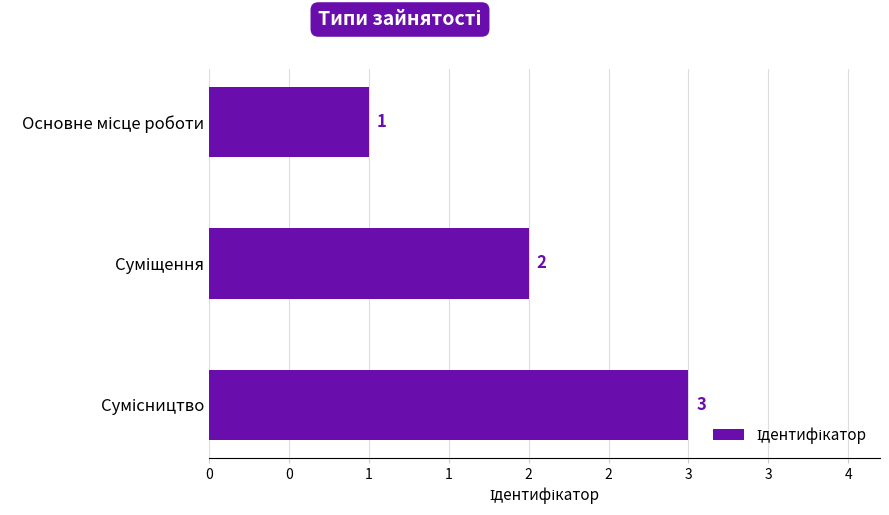

Does the chart contain any negative values?

No